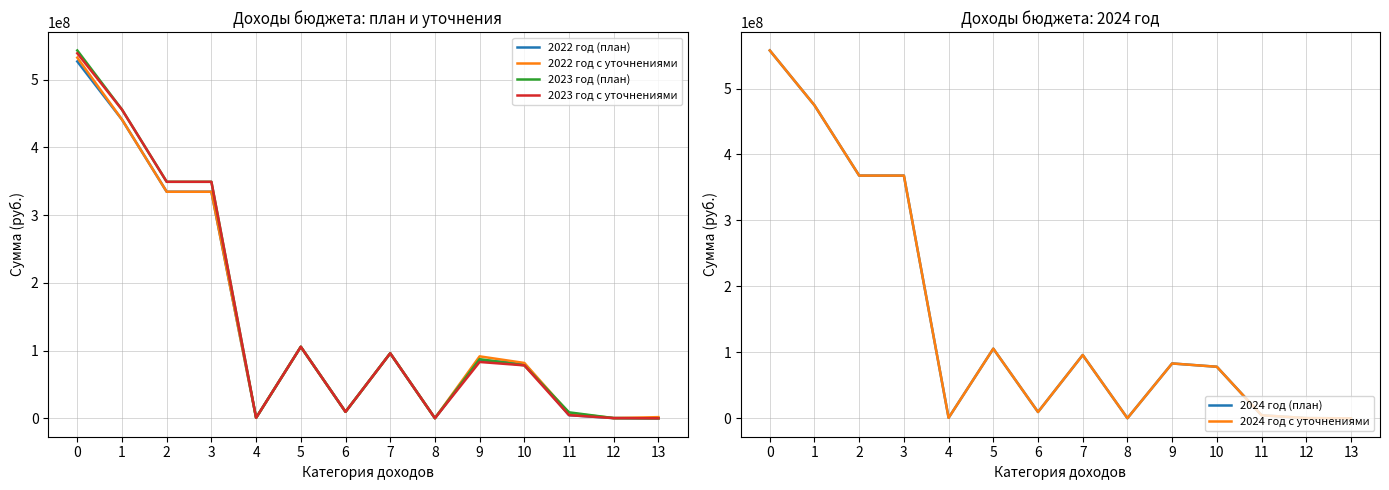

What is the total value across all series at 2?

2103156340.0